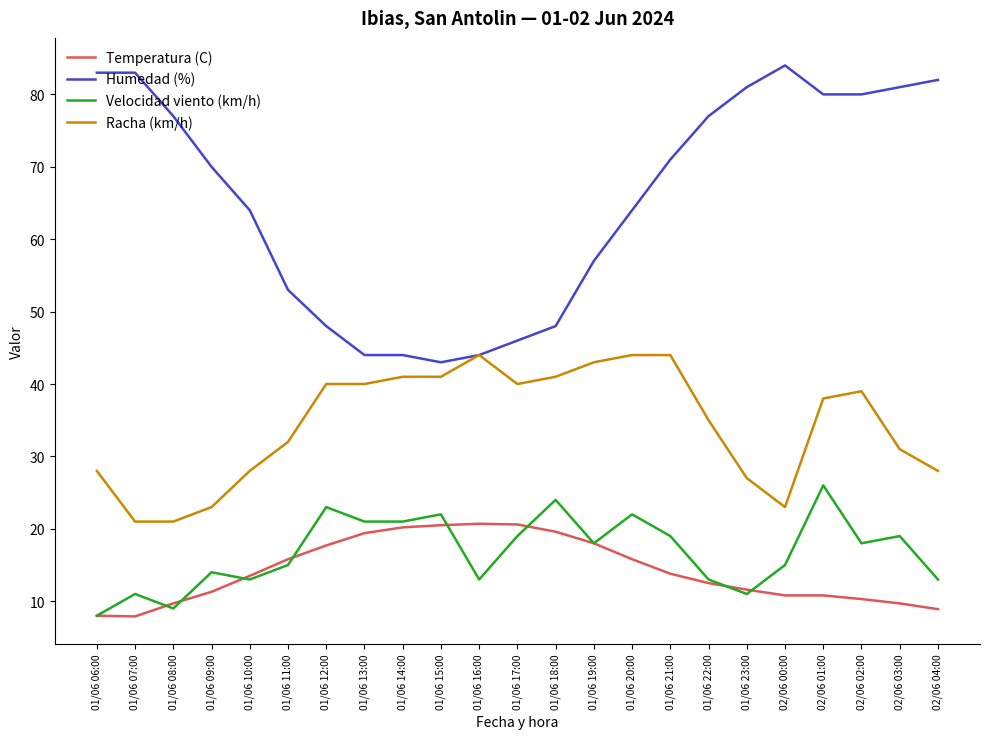

The value of Humedad (%) at 01/06 12:00 is 66.6. True or false?

False